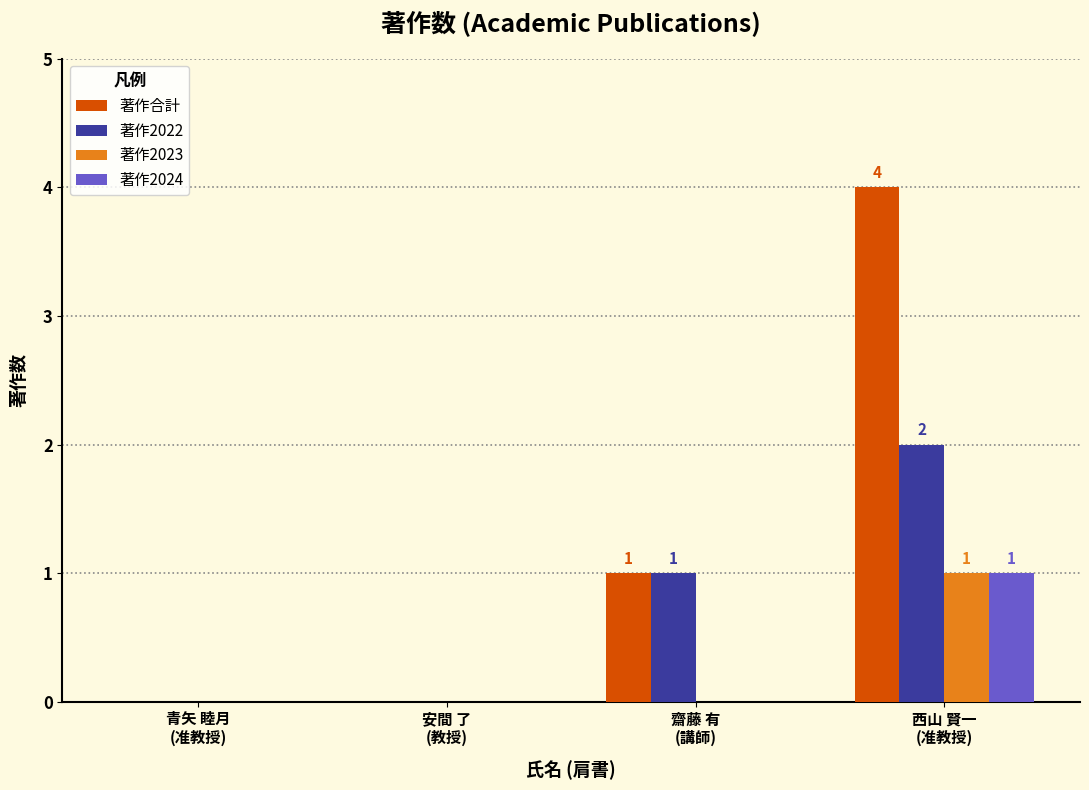

How many data points does each series have?

4